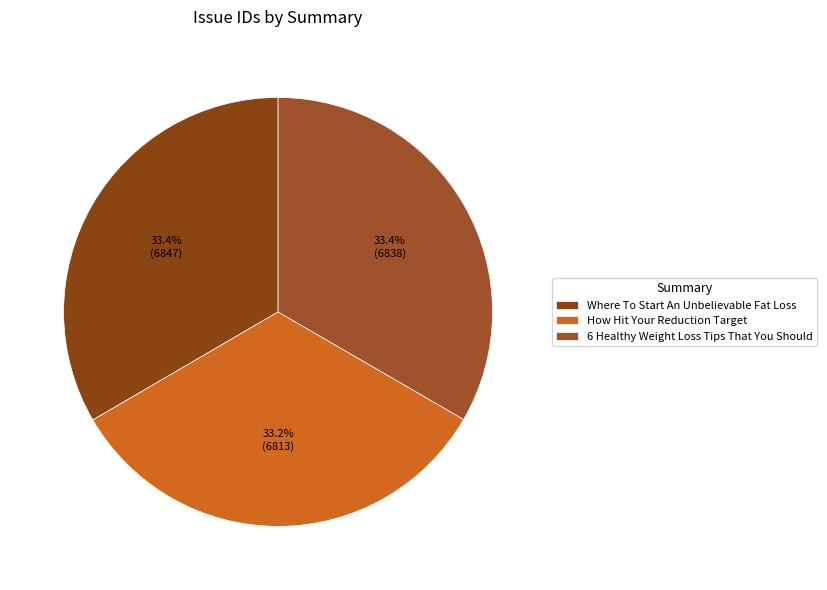

How many slices are in this pie chart?

3